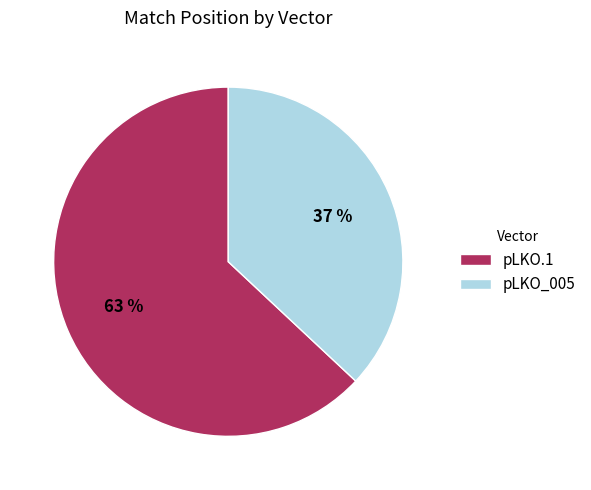

Rank the categories by value from lowest to highest.

pLKO_005, pLKO.1